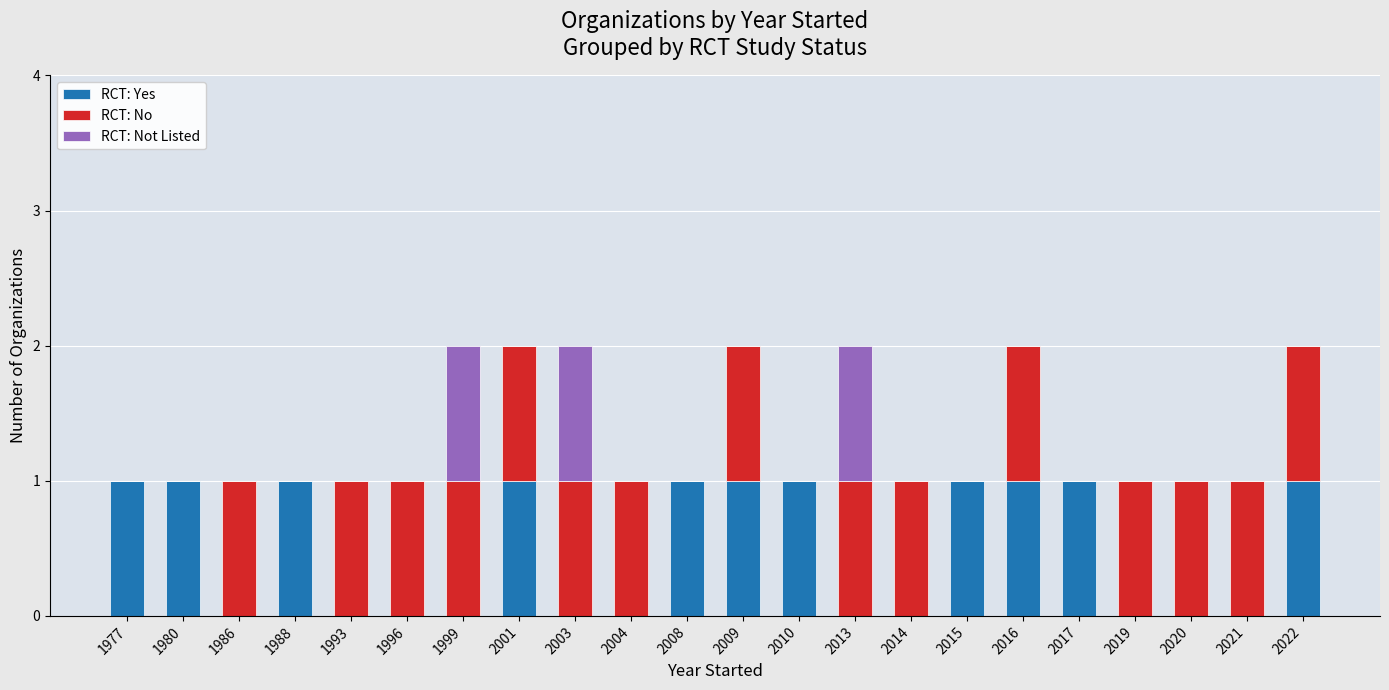

What is the value of the RCT: Yes bar at the 17th from the left?

1